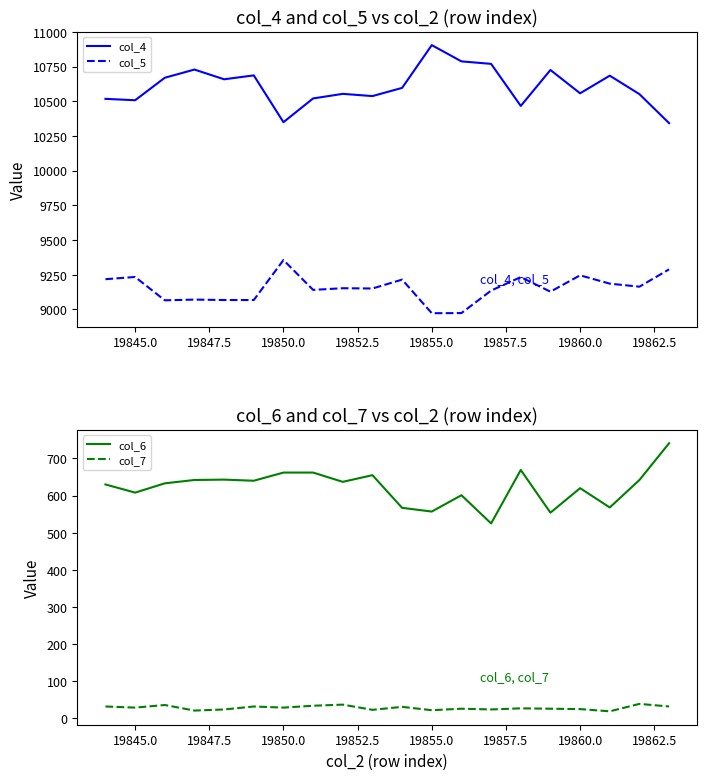

Which category has the highest value in the col_4 series?

19855.0